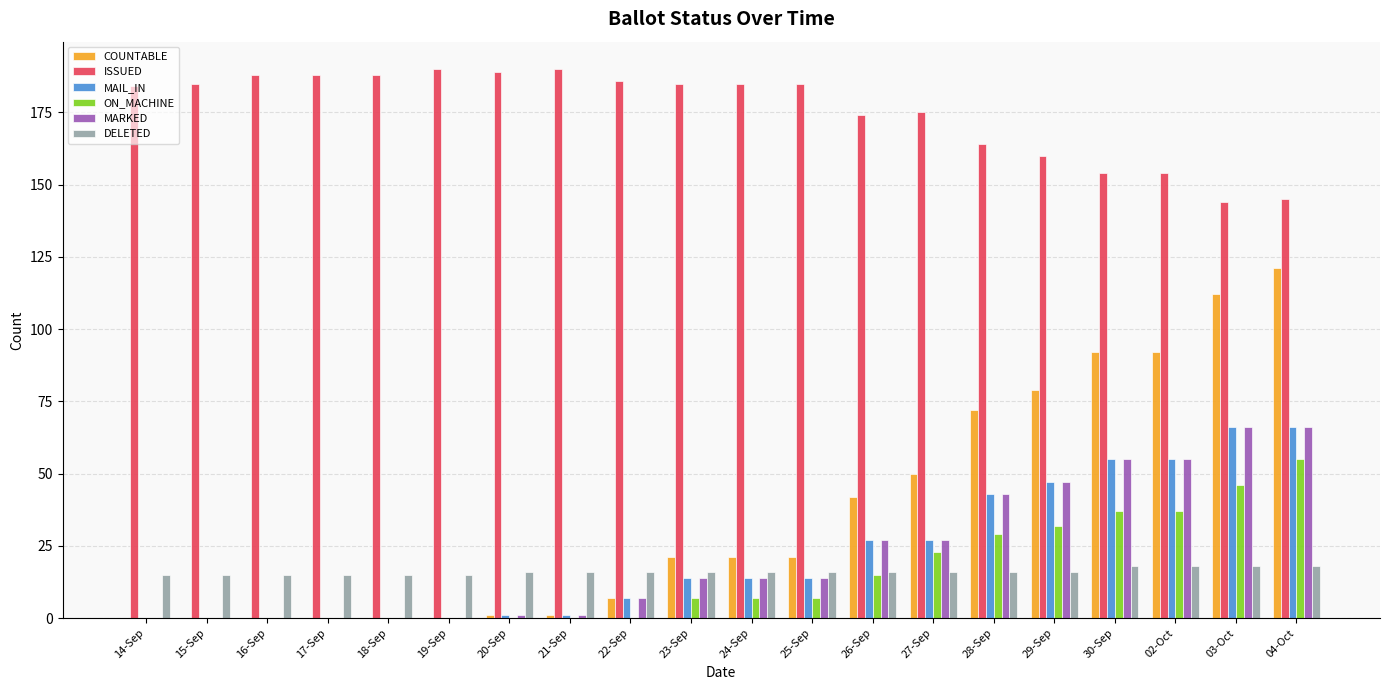

What is the maximum value for MAIL_IN?

66